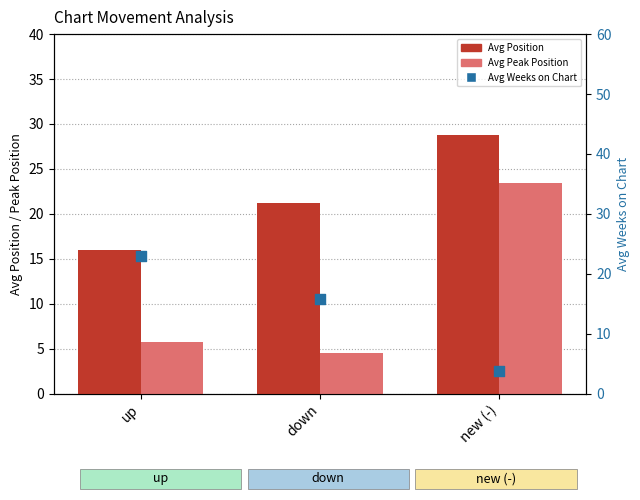

Which series has the largest total across all categories?

Avg Position